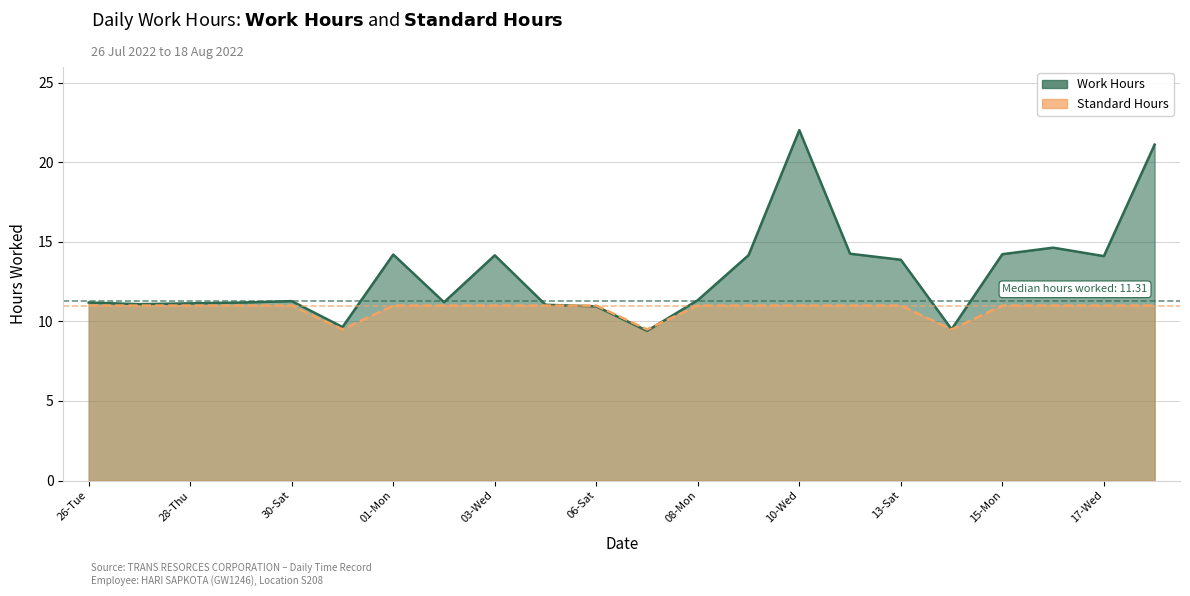

The Standard Hours series shows 11.0 at 01-Mon. True or false?

True